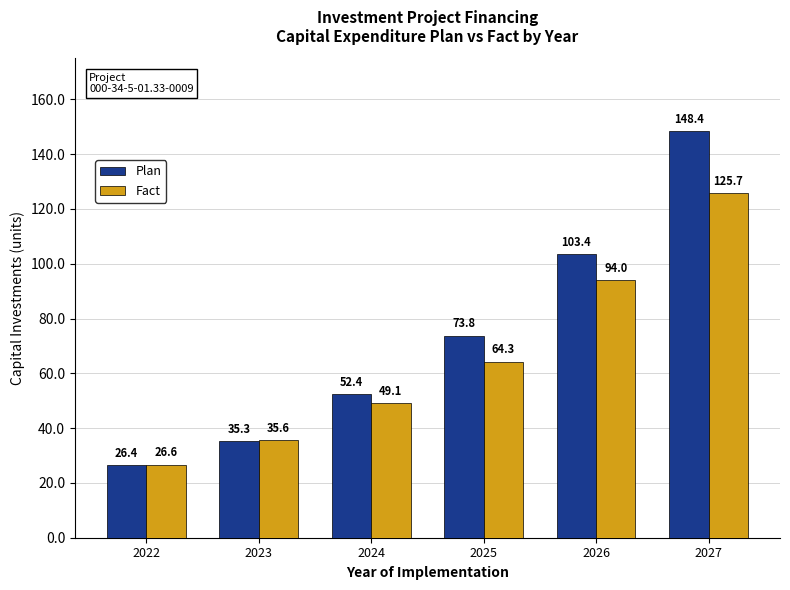

What is the approximate value of Fact at 2023?

35.6